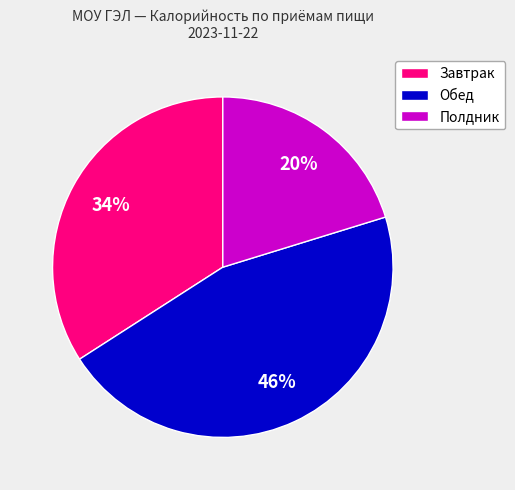

Is it true that Полдник is 29% of the pie?

False